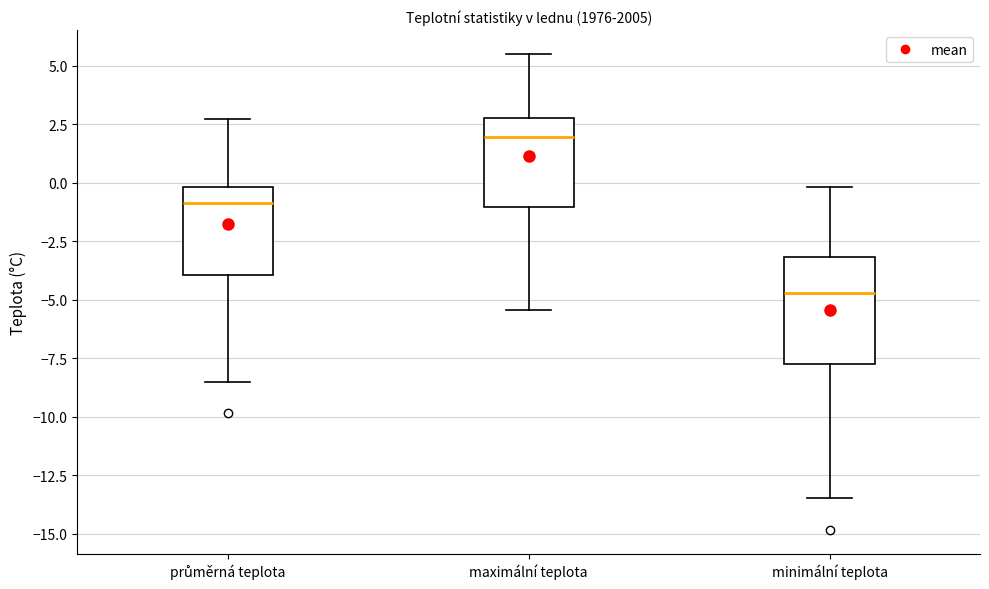

Which box's median line is the lowest?

minimální teplota